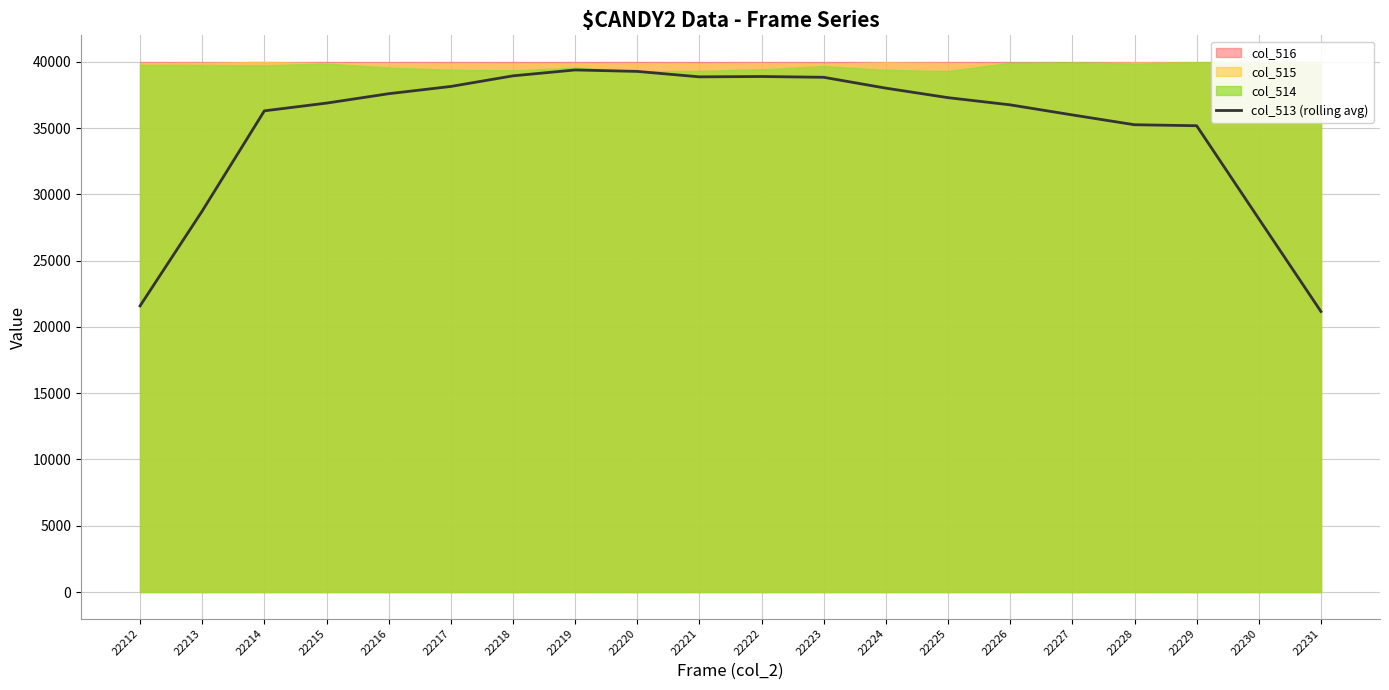

What is the sum of all values?

701295.1